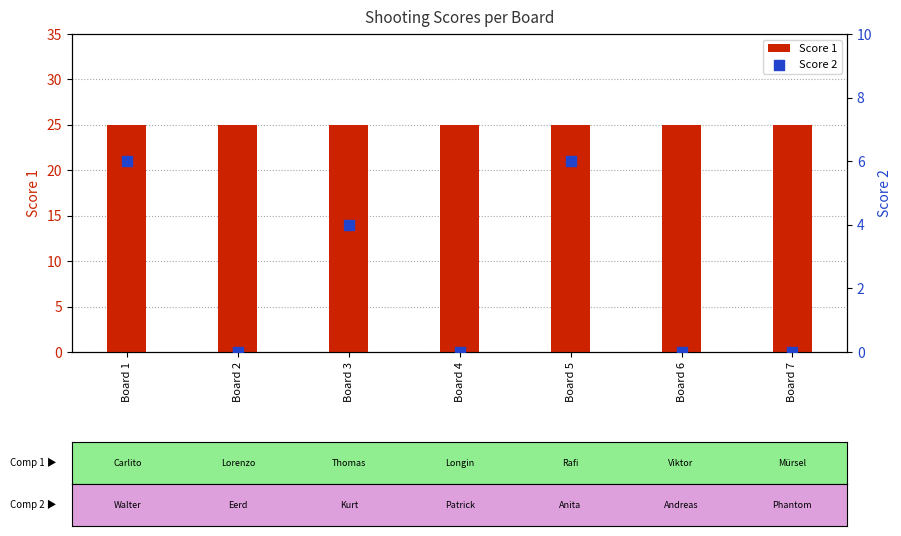

Is the value of Score 2 at Board 4 greater than the value of Score 1 at Board 6?

No